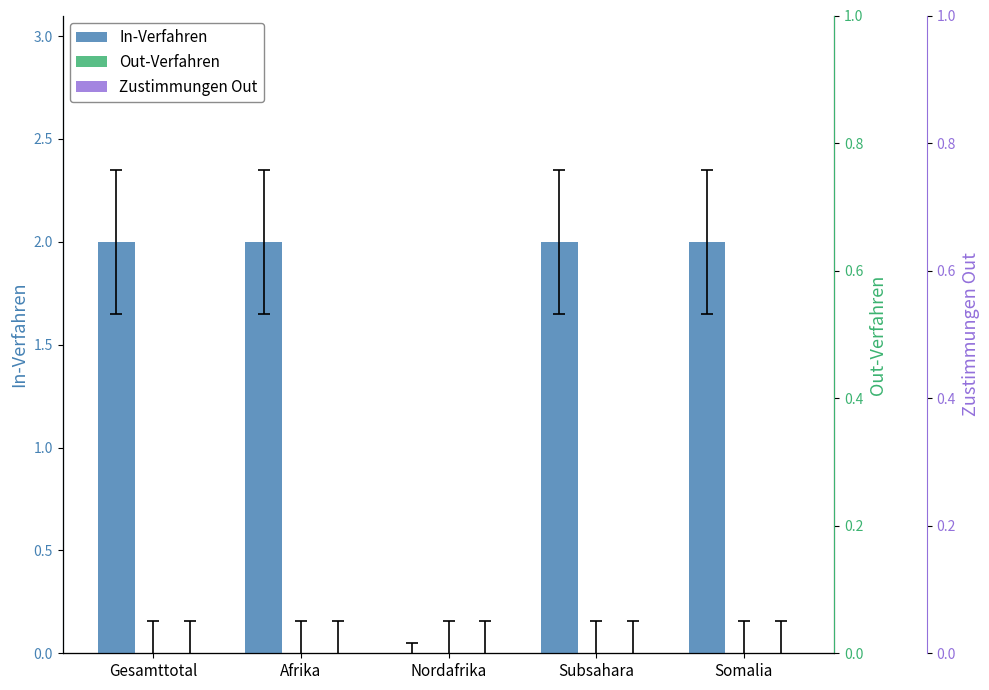

How many bars are there in each group?

3